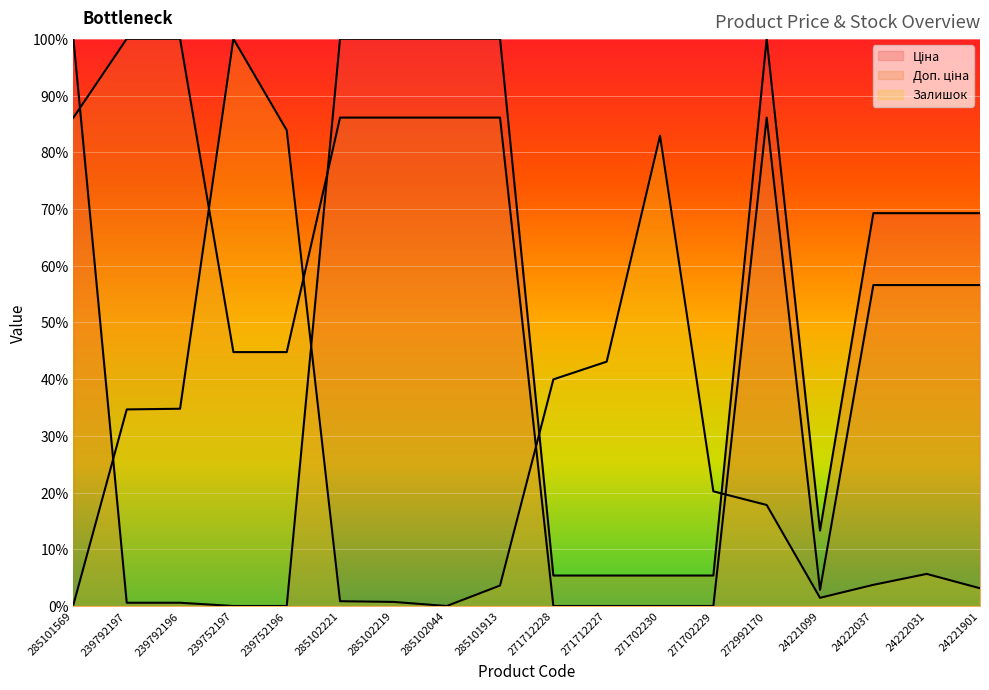

Where does the Залишок series first go above 17?

239792197